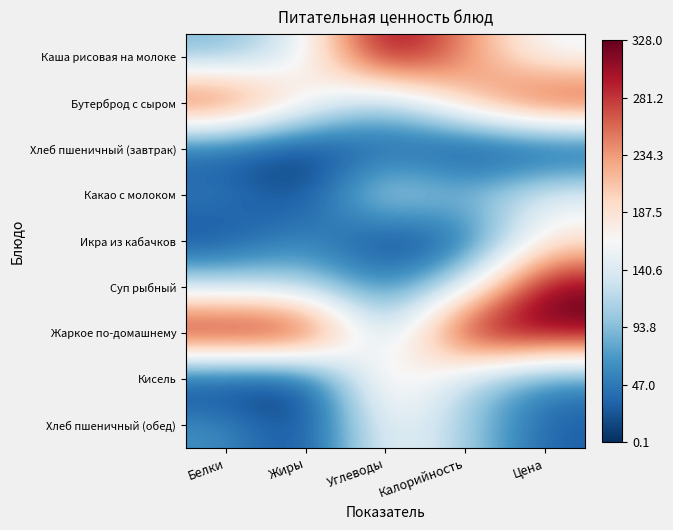

At how many categories does at least one series exceed 0?

5